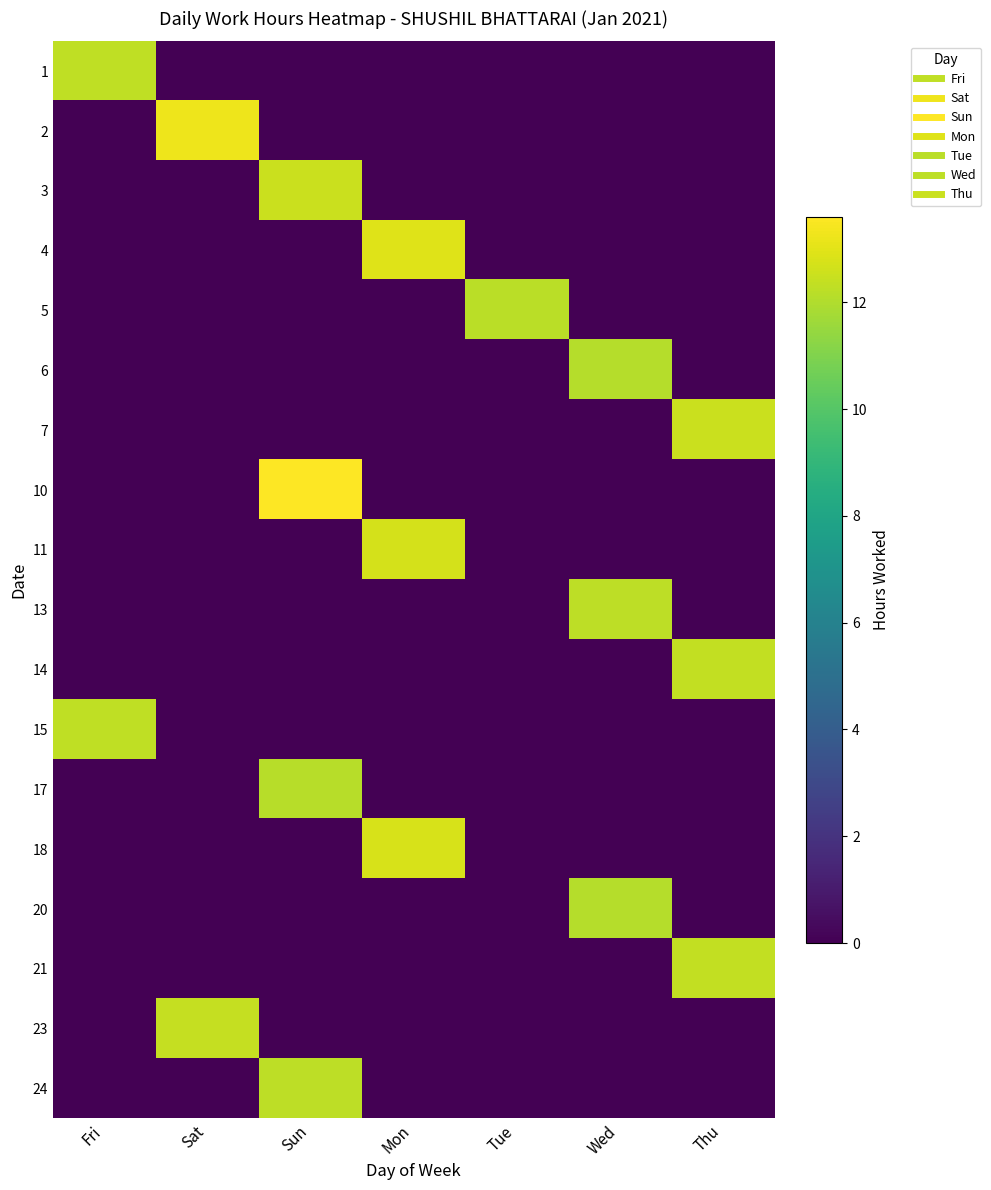

Between Sun and Tue, which is larger?

Sun